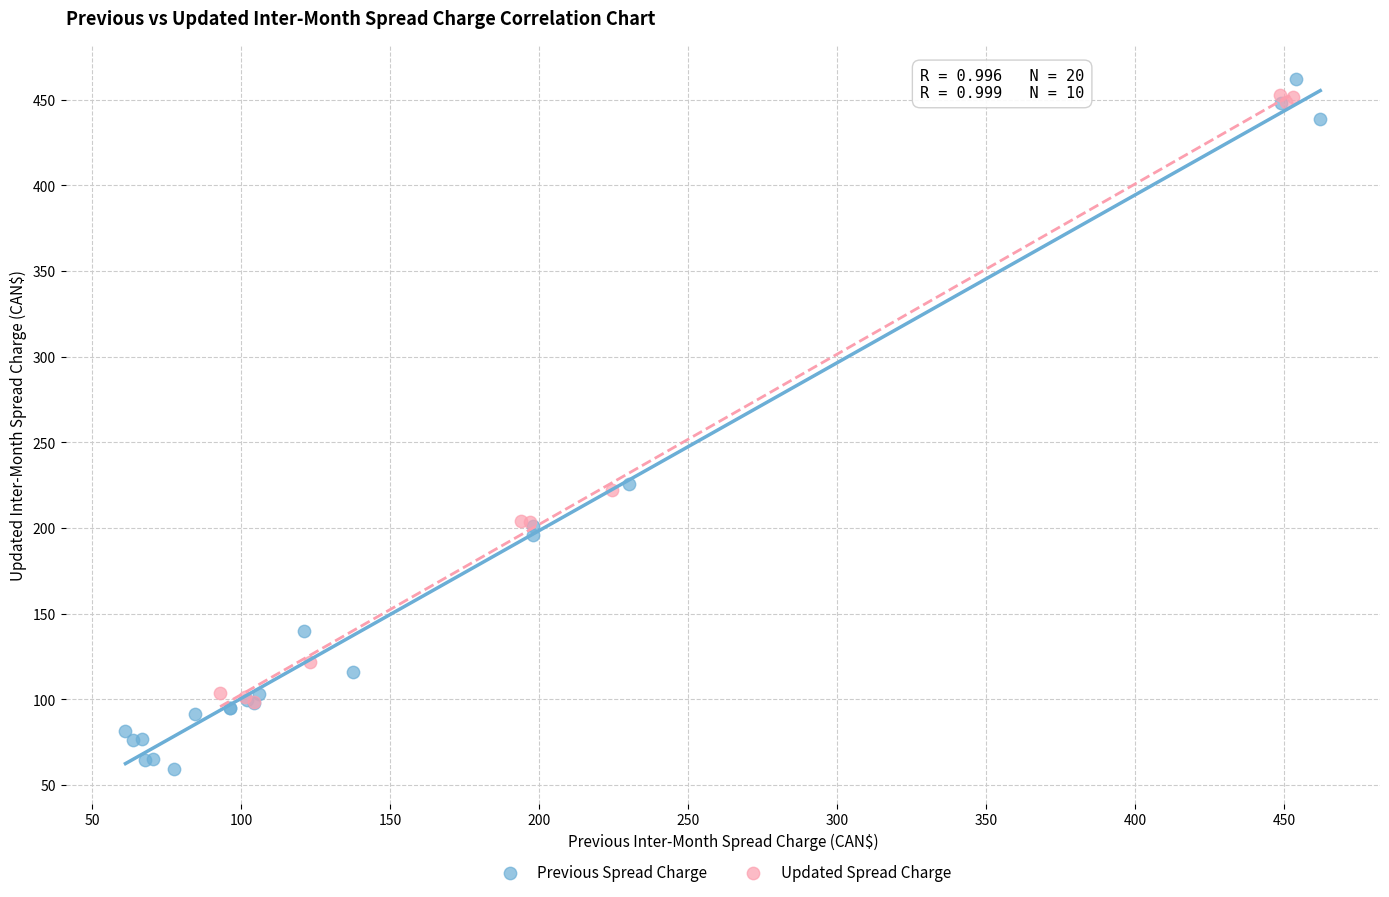

Which series contains the lowest Y value?

Previous Spread Charge